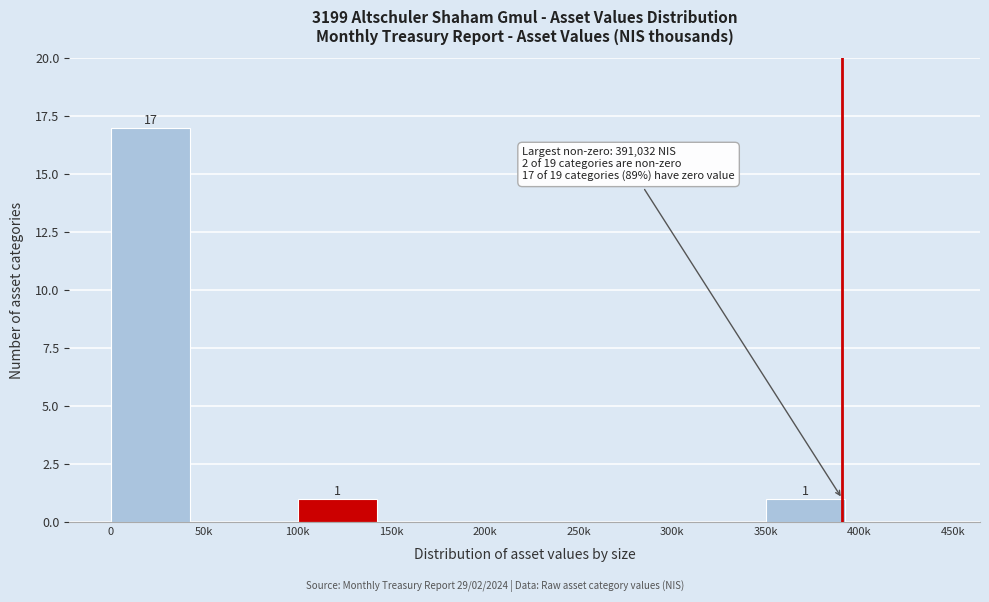

Reading right to left, transcribe all the data shown in this chart.

400k=0	350k=1	300k=0	250k=0	200k=0	150k=0	100k=1	50k=0	0=17